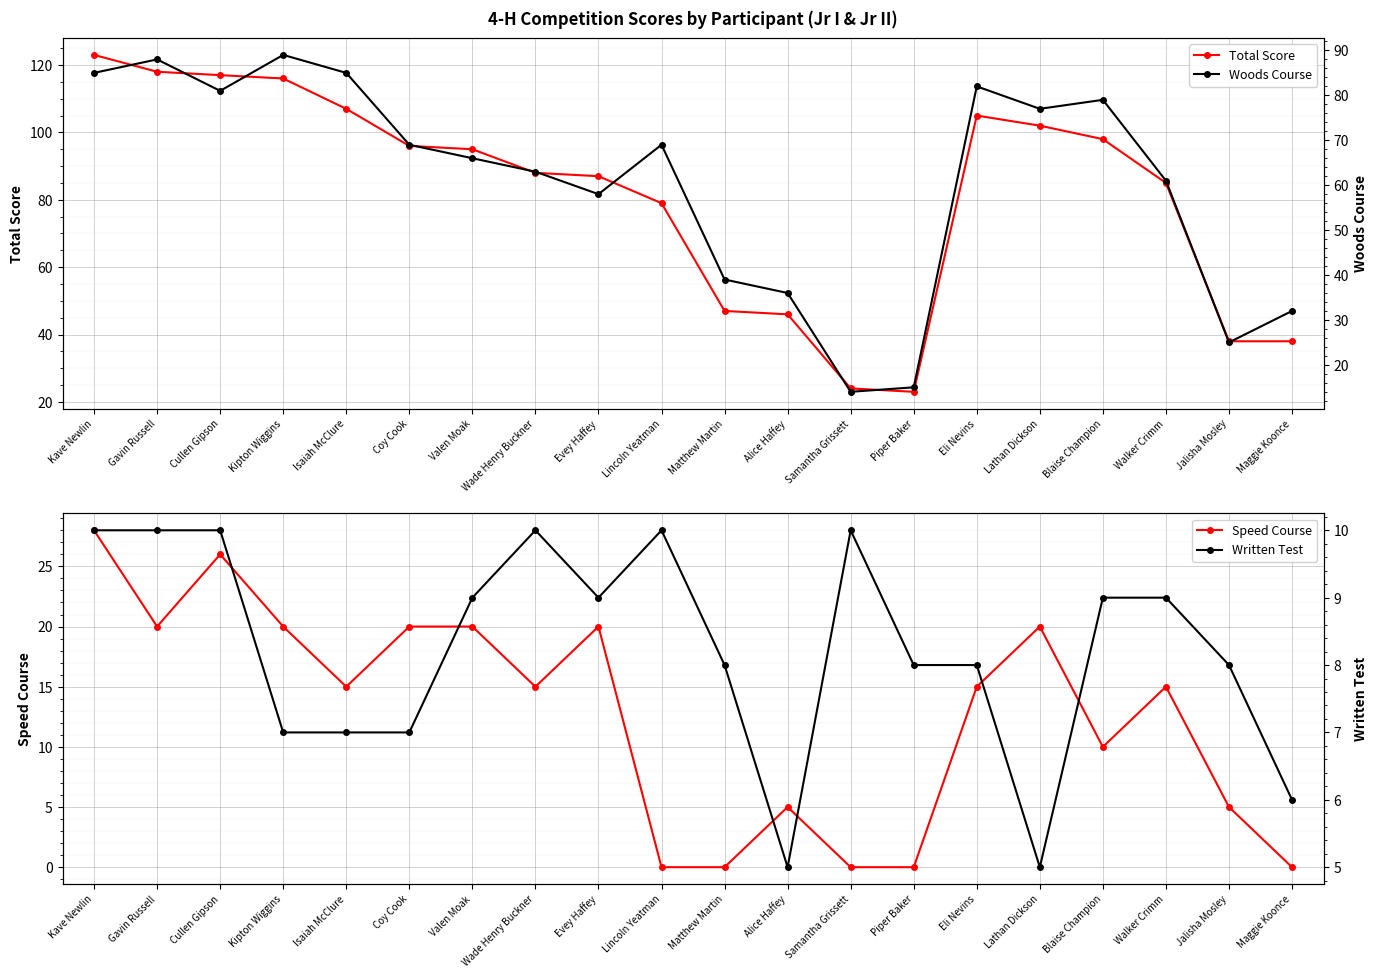

Where does the Speed Course series first go above 15?

Kave Newlin